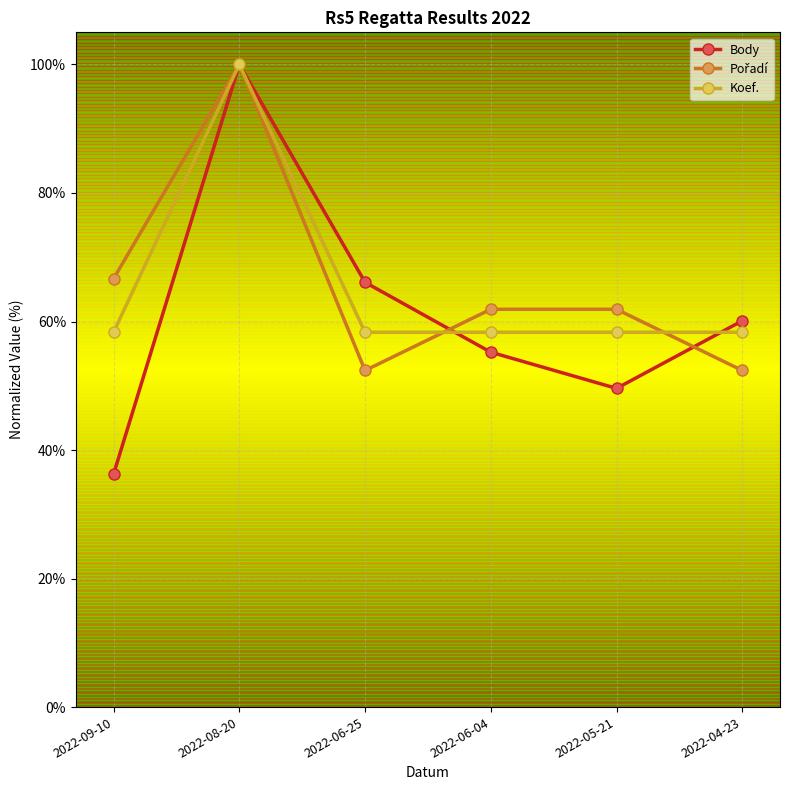

Which series has the largest range (max minus min)?

Body